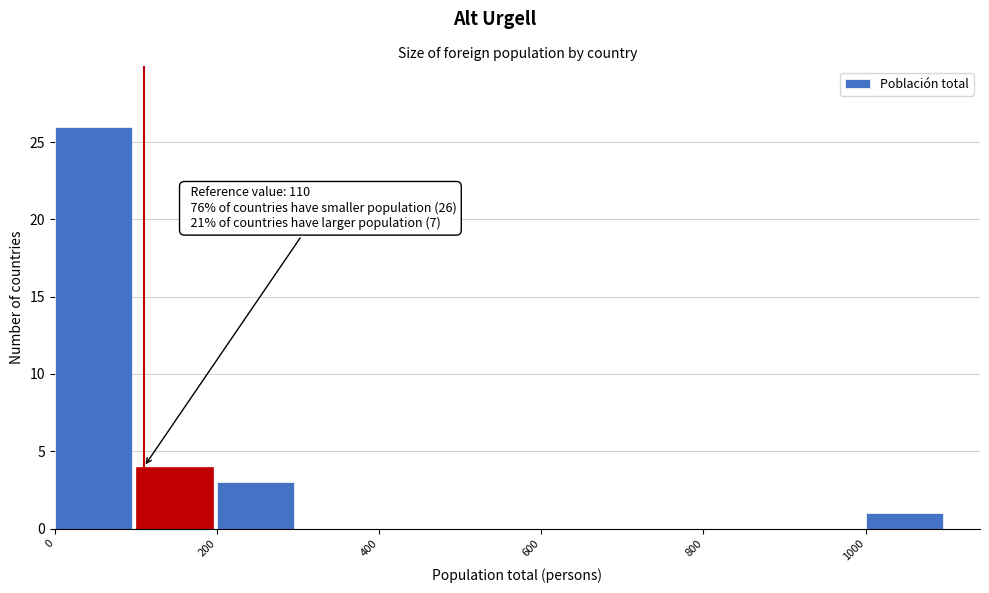

Over which range of the x-axis is the bar tallest?

0 to 100